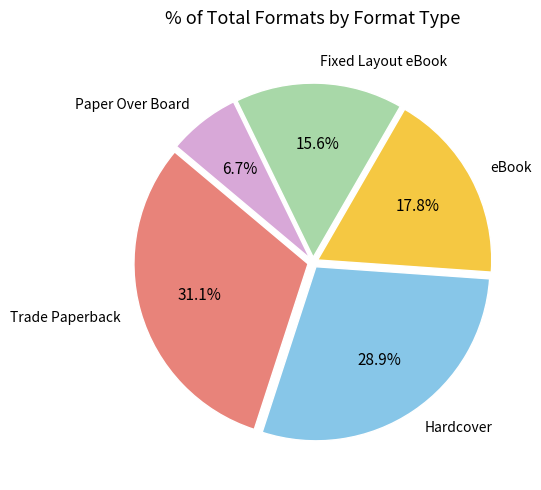

Is there any slice that represents more than half of the pie?

No